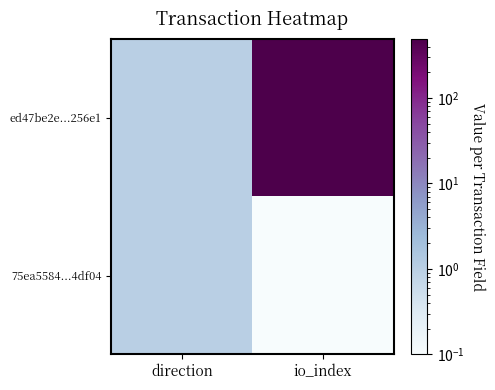

Which series has the largest range (max minus min)?

ed47be2e...256e1